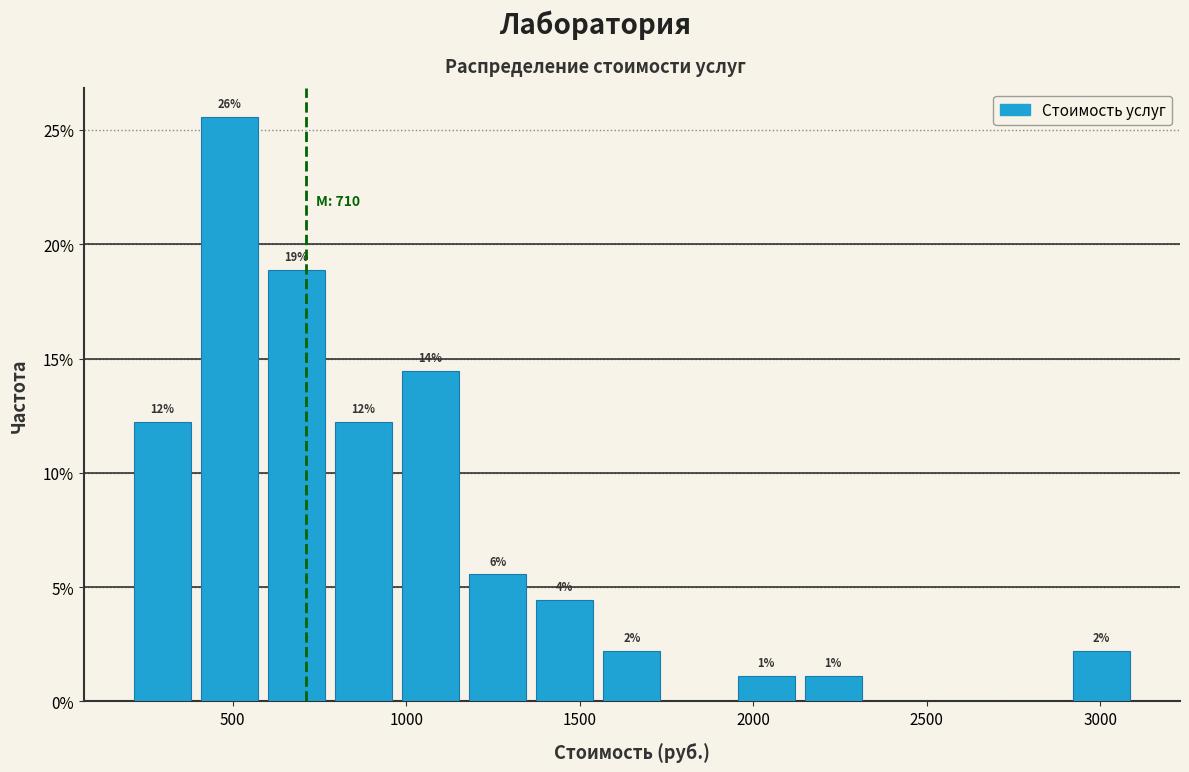

Around what value on the x-axis is the tallest bar? Give the approximate position of its centre, as read against the axis.

500